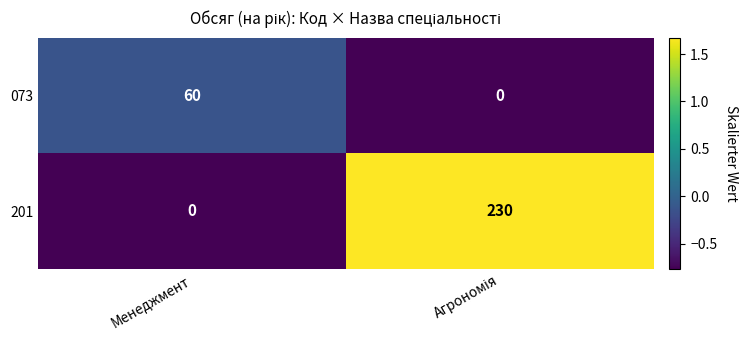

What is the maximum value shown in the chart?

230